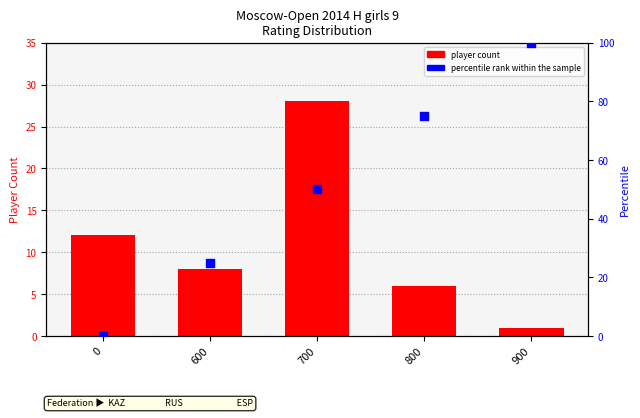

At how many categories does at least one series exceed 9?

5